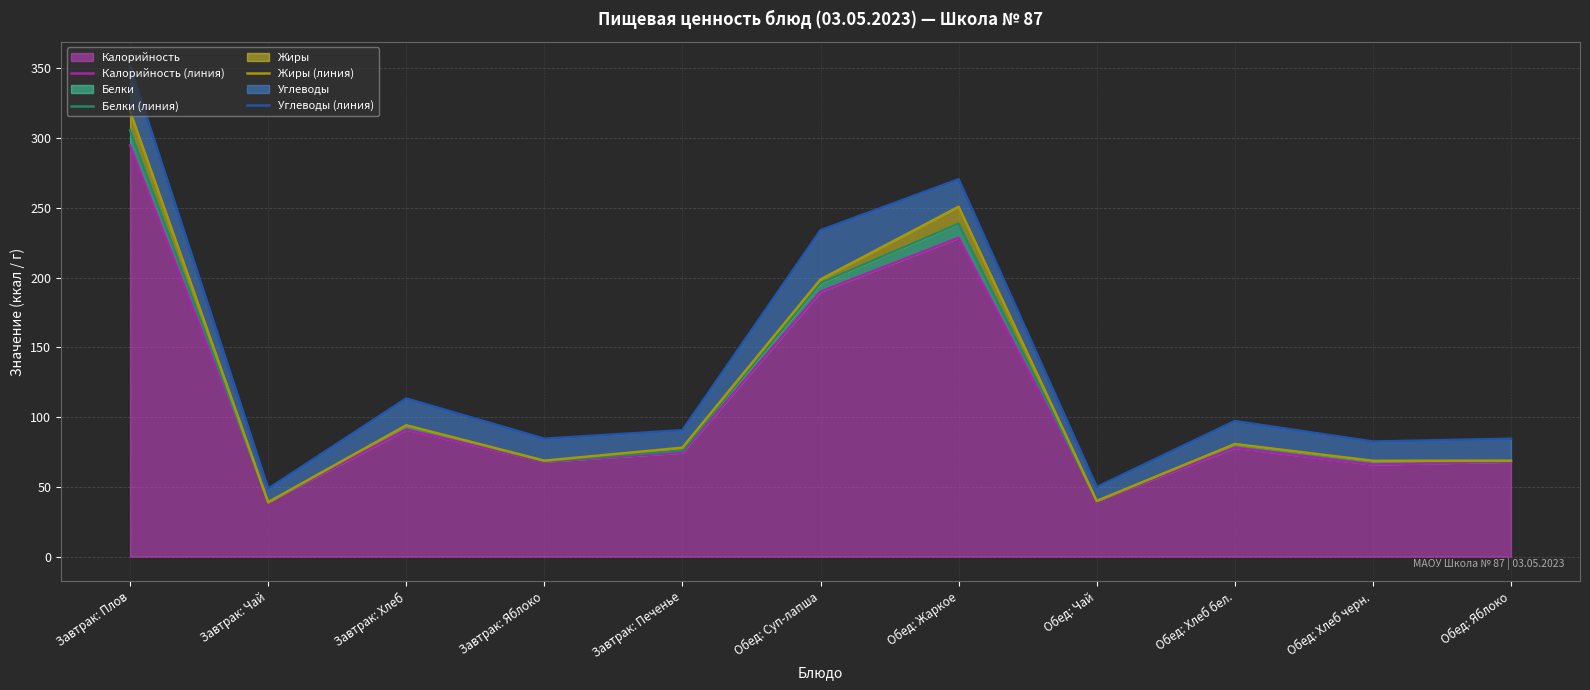

True or false: Калорийность (линия) and Жиры (линия) cross at least once.

False